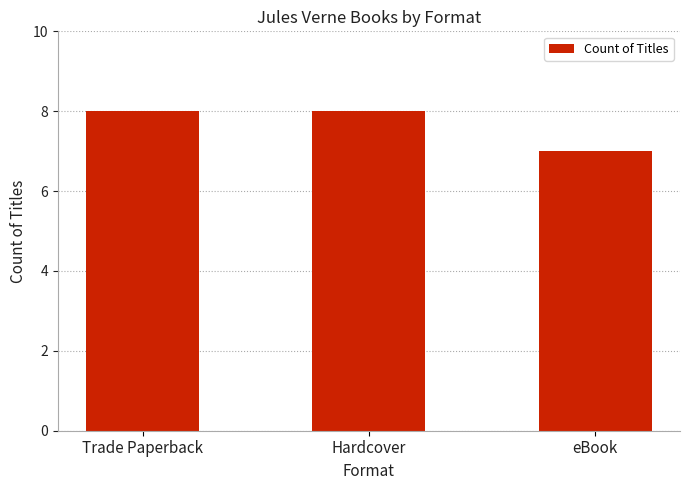

True or false: the data shows 8 at Trade Paperback.

True